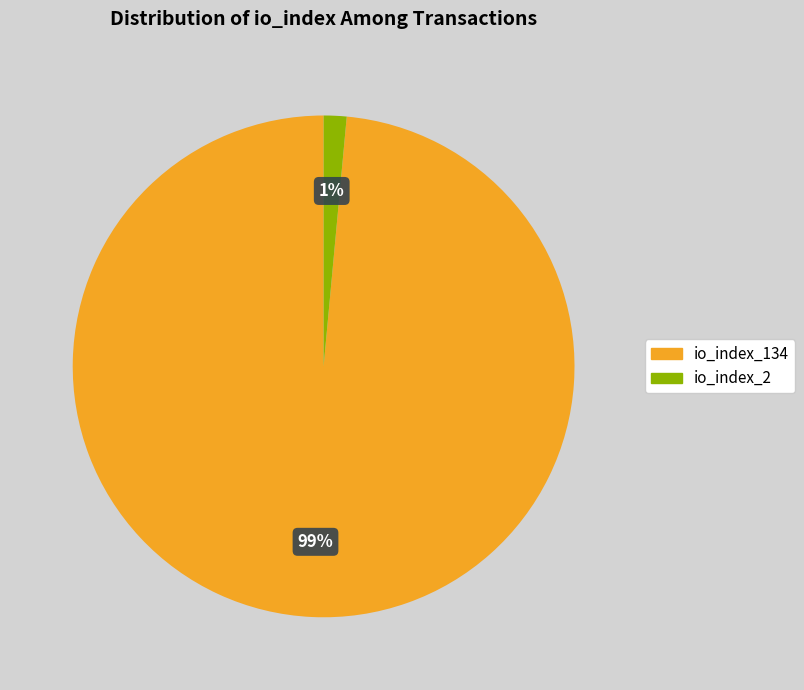

How many segments does this pie chart have?

2